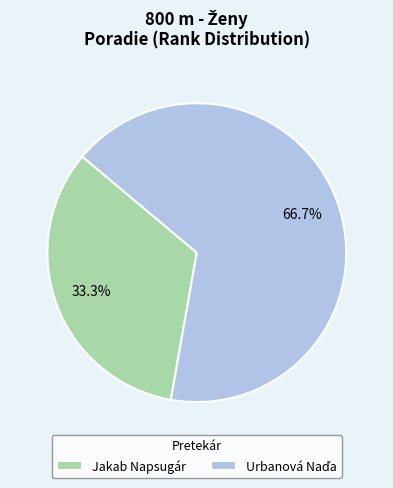

What percentage is NOT represented by Jakab Napsugár?

66.7%